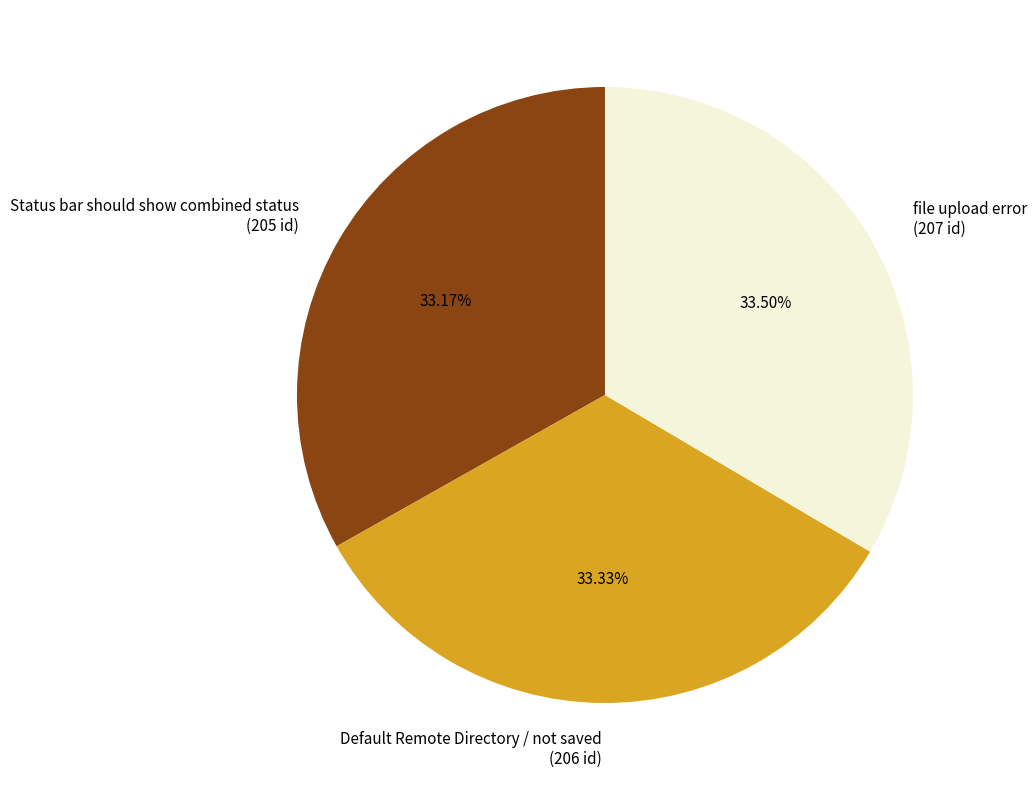

Is Status bar should show combined status the majority of the pie?

No